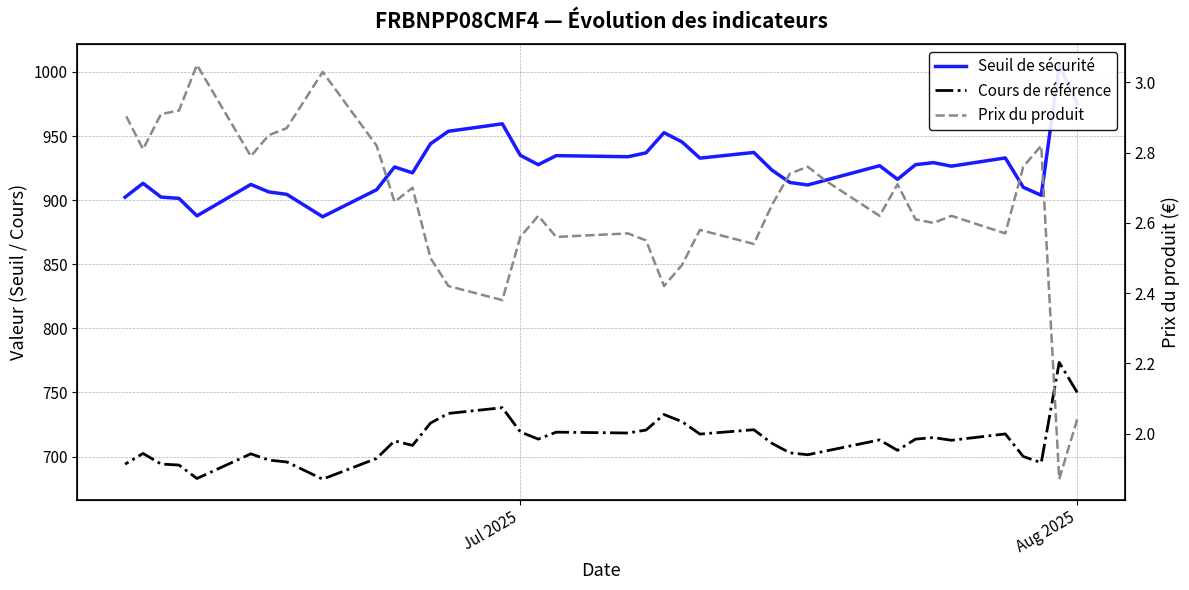

At which label does Prix du produit first exceed 2?

Aug 2025